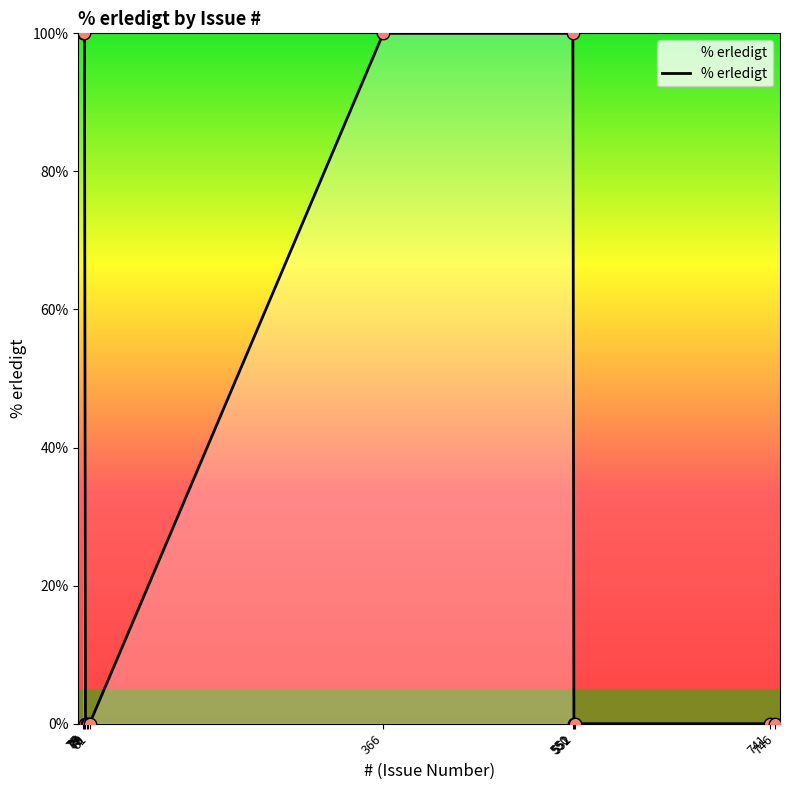

Between 77 and 550, which is larger?

550